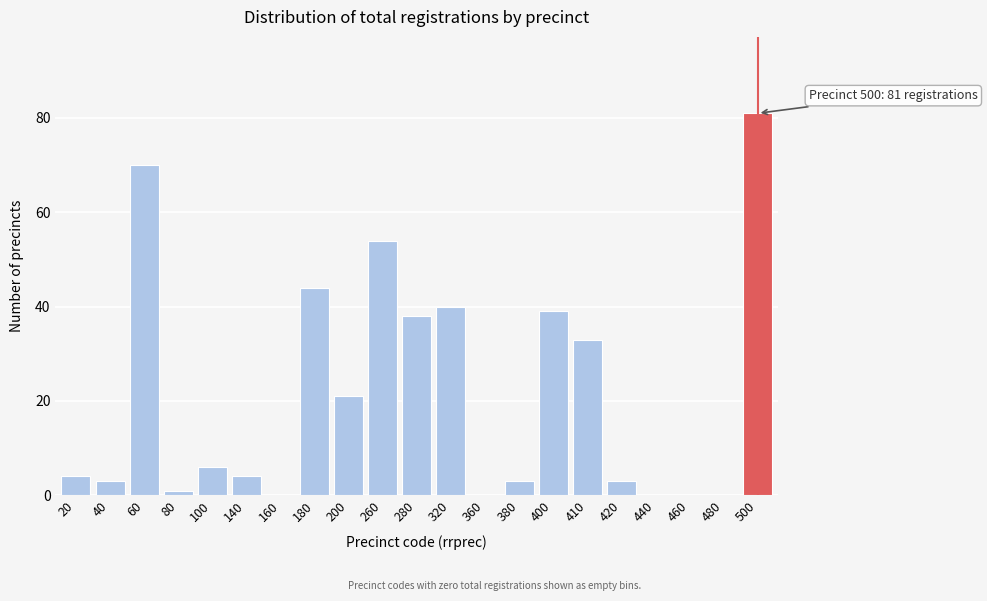

Reading left to right, what are all the values shown in this chart?

20=4	40=3	60=70	80=1	100=6	140=4	160=0	180=44	200=21	260=54	280=38	320=40	360=0	380=3	400=39	410=33	420=3	440=0	460=0	480=0	500=81